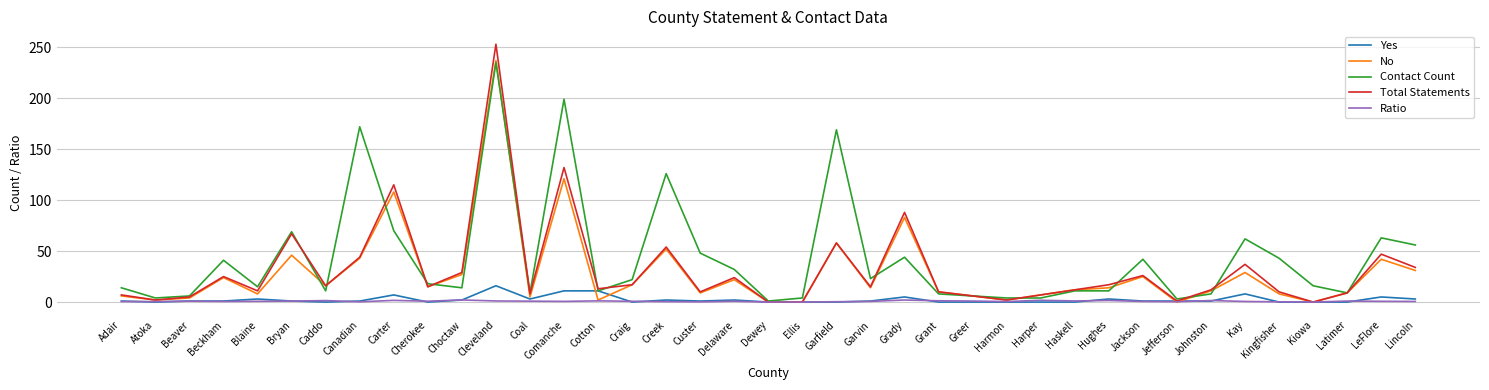

The value of Yes at Delaware is 2.0. True or false?

True